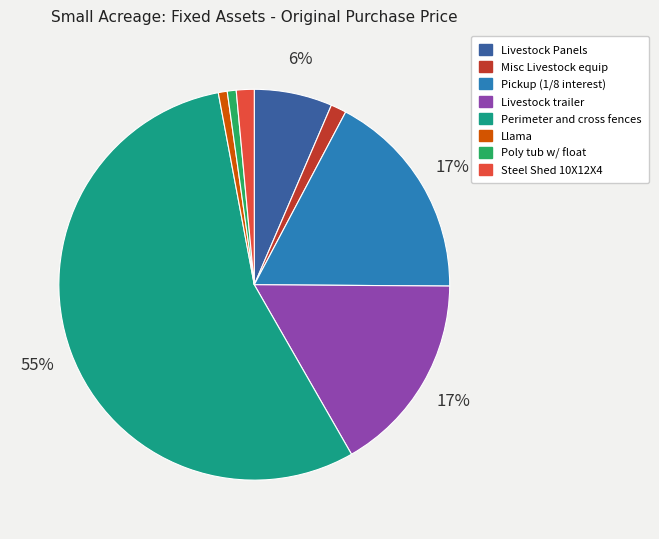

Does Livestock trailer represent more than half of the total?

No